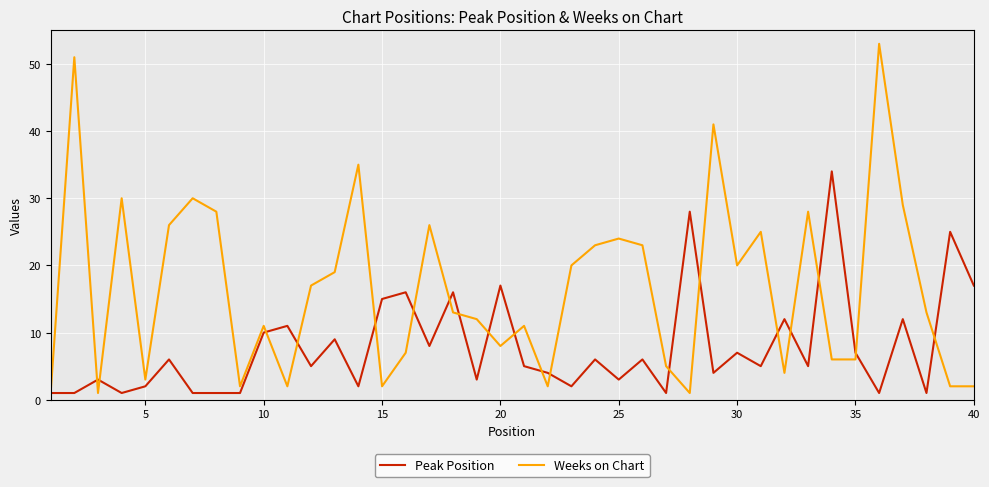

Which series has the largest total across all categories?

Weeks on Chart